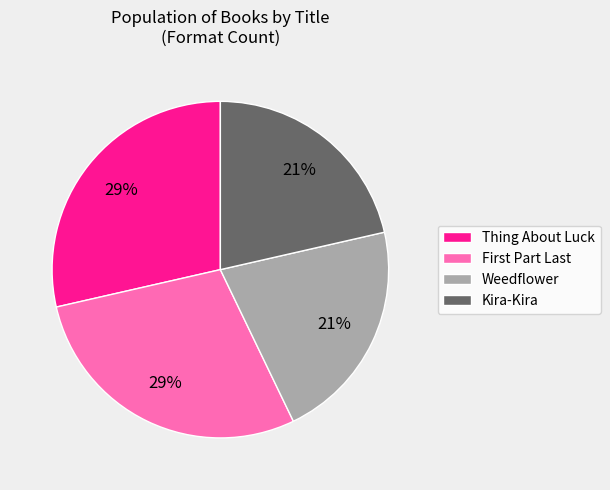

To the nearest percent, what portion does Kira-Kira represent?

21%